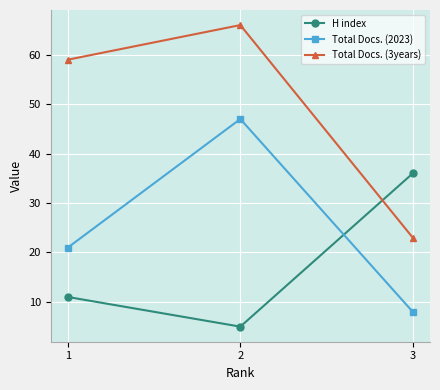

At 2, list the series in order from smallest to largest.

H index, Total Docs. (2023), Total Docs. (3years)